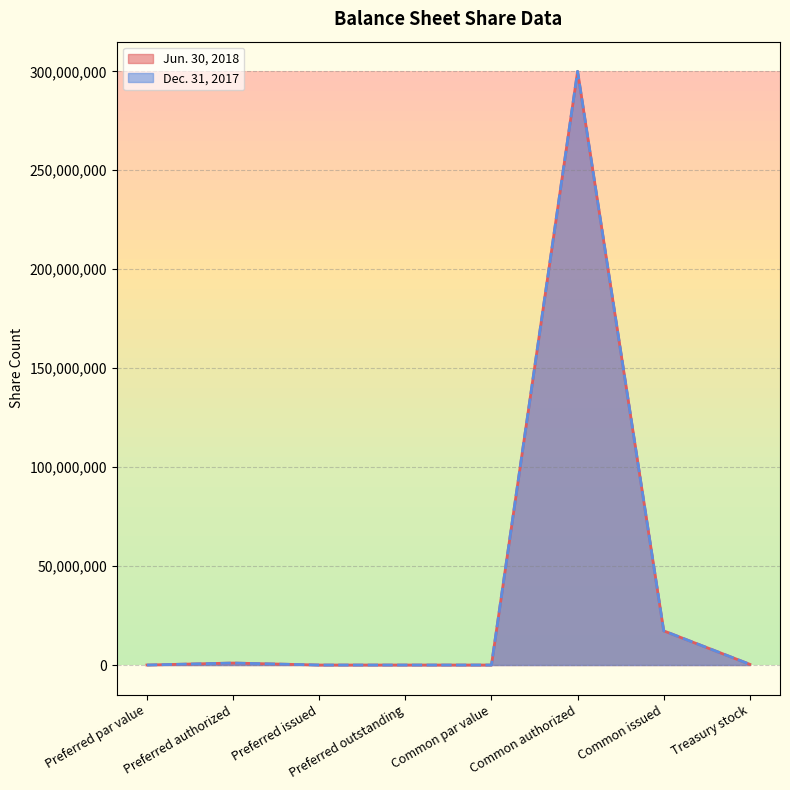

Reading left to right, list all the values displayed in this chart.

Jun. 30, 2018: Preferred par value=0	Preferred authorized=1000000	Preferred issued=0	Preferred outstanding=0	Common par value=0	Common authorized=300000000	Common issued=17268993	Treasury stock=354300
Dec. 31, 2017: Preferred par value=0	Preferred authorized=1000000	Preferred issued=0	Preferred outstanding=0	Common par value=0	Common authorized=300000000	Common issued=17268993	Treasury stock=354300